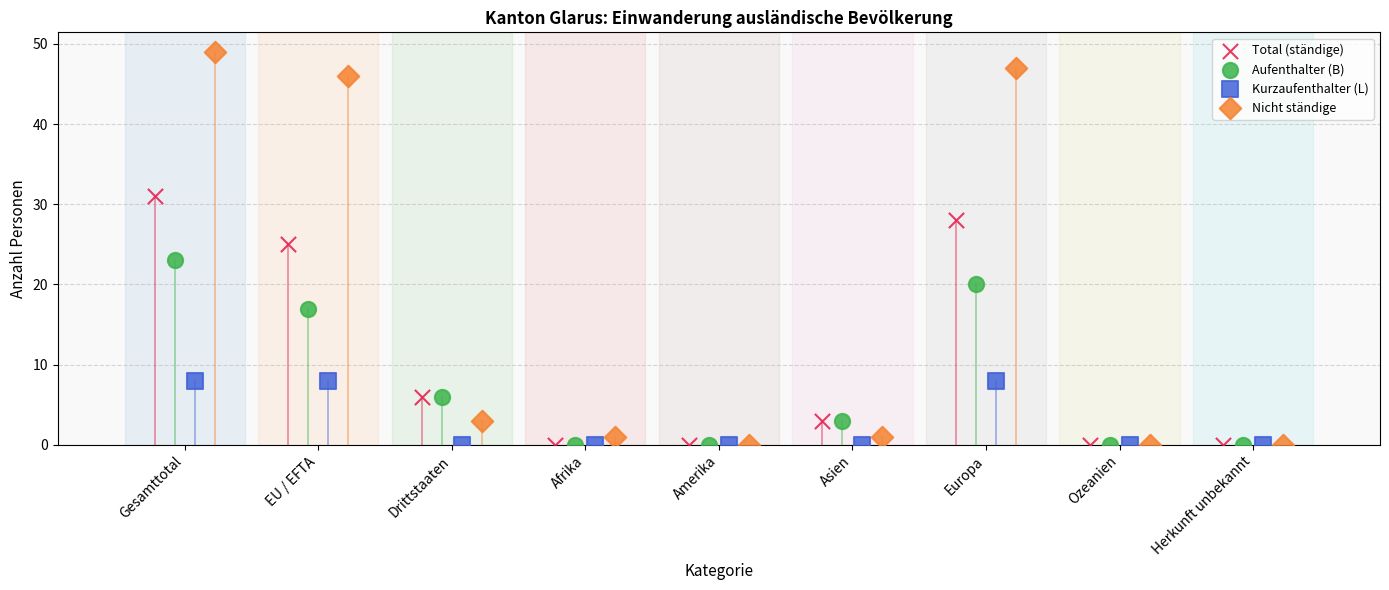

Which series has the widest spread of Y values?

Nicht ständige